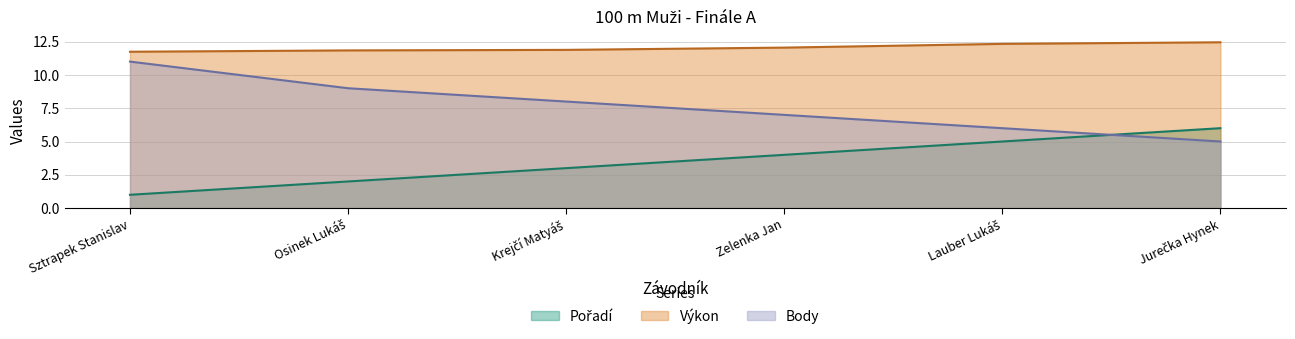

How many Body values are between 6 and 9?

4